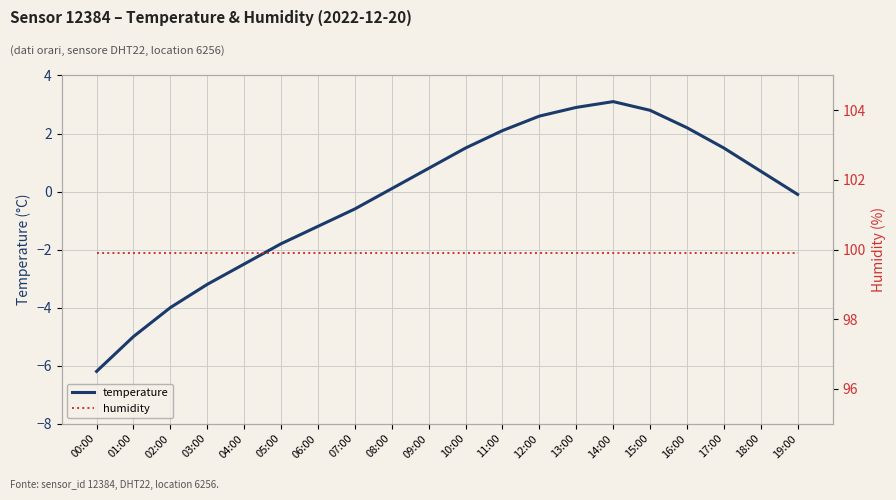

Is the value of temperature at 11:00 greater than the value of humidity at 08:00?

No